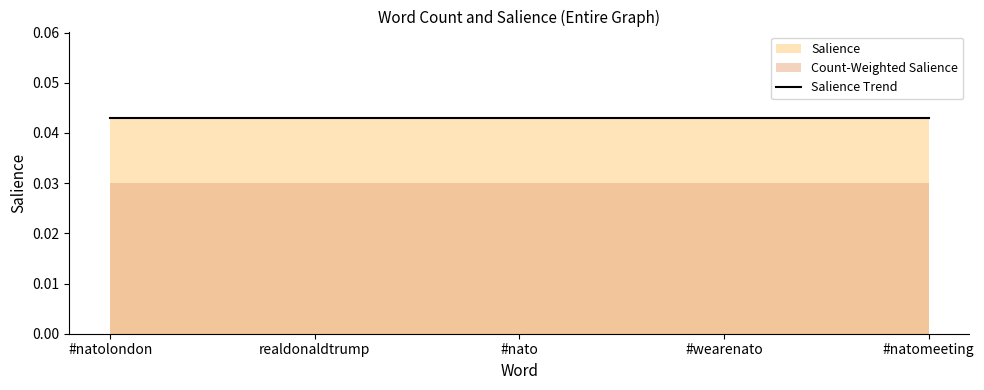

True or false: Count and Salience intersect in this chart.

False